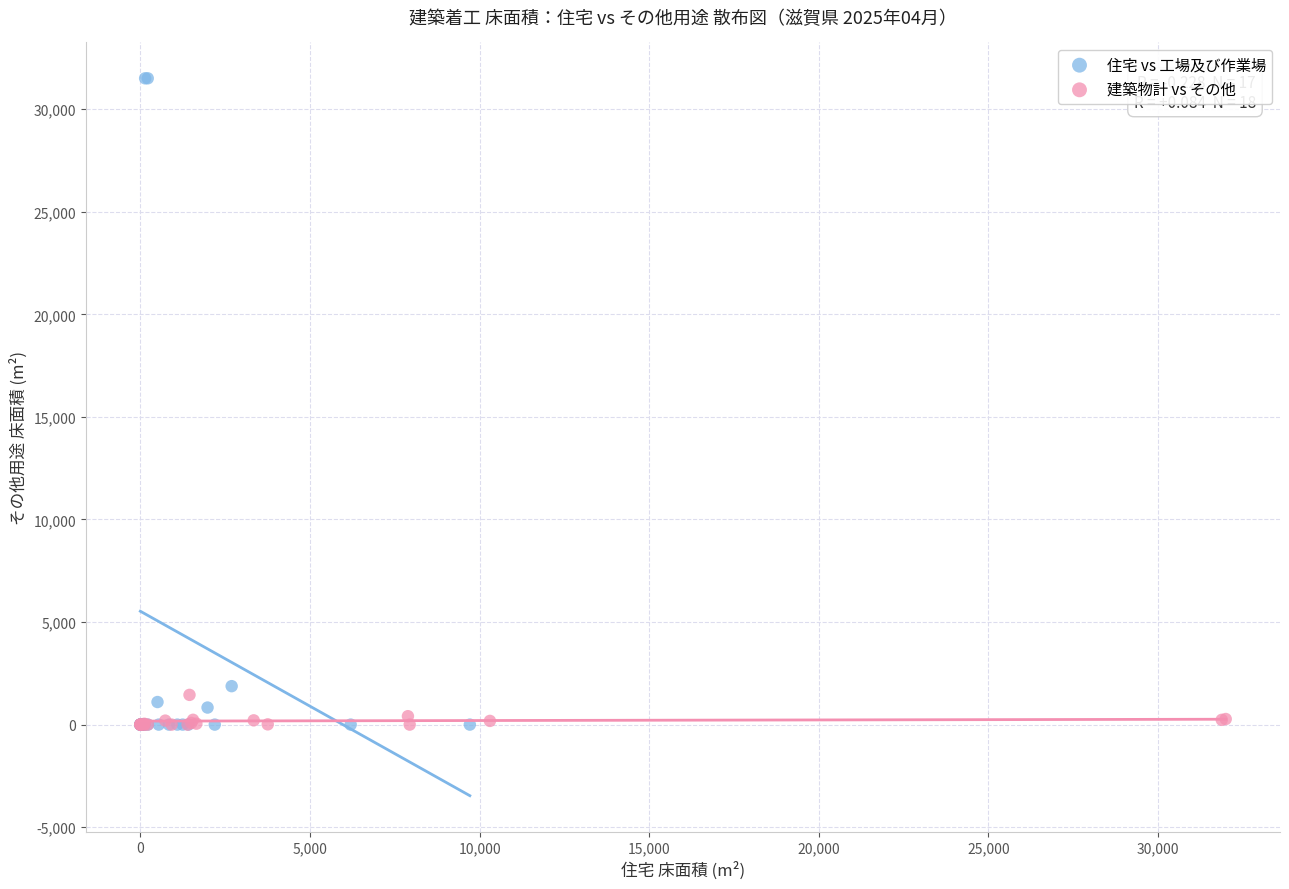

Which series has the largest Y range (max minus min)?

住宅 vs 工場及び作業場